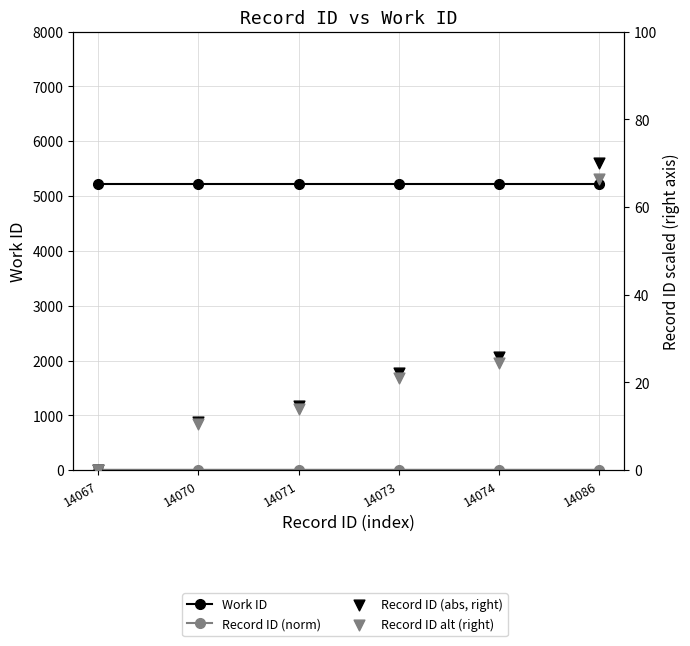

Which series reaches the minimum Y coordinate?

Record ID (abs, right)